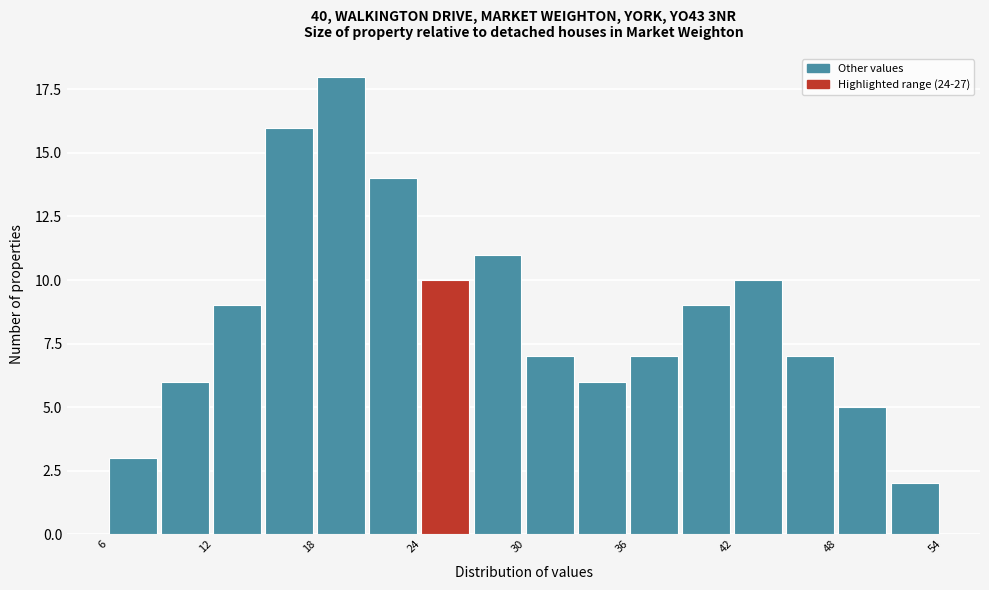

Read against the x-axis, roughly where is the centre of the tallest bar?

19